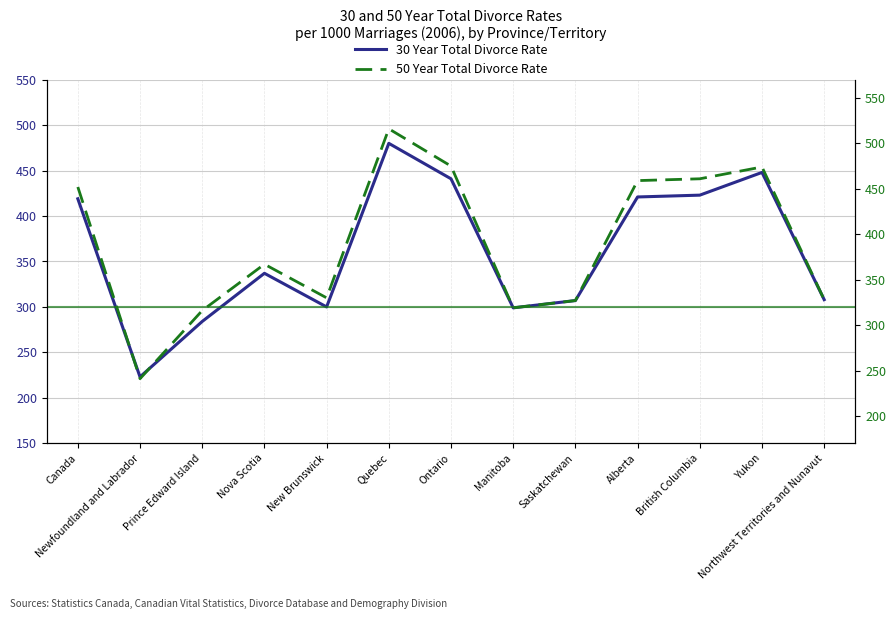

Rank the series by their maximum value, from lowest to highest.

30 Year Total Divorce Rate, 50 Year Total Divorce Rate